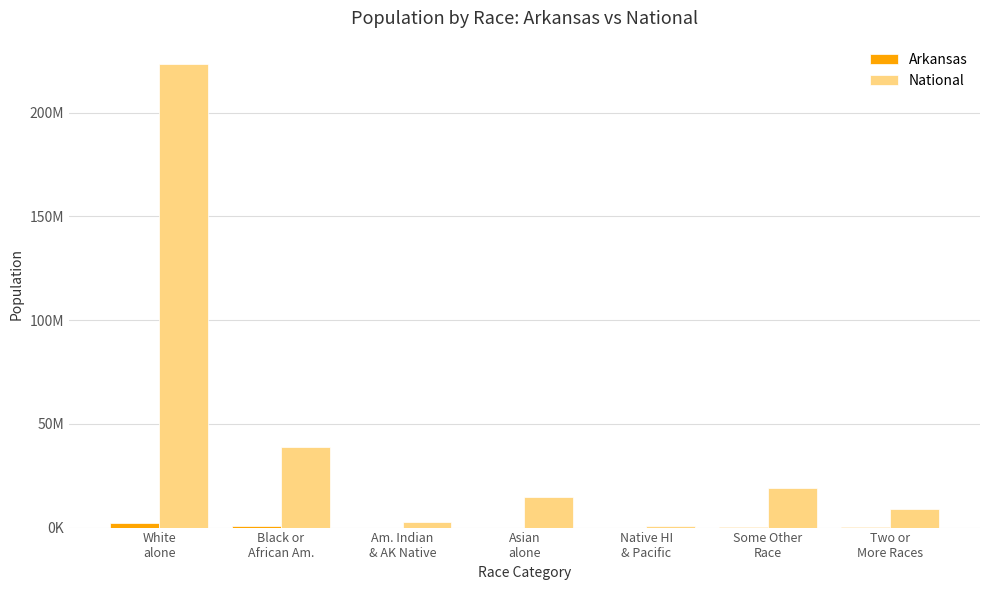

Are the bars grouped side by side (vs. stacked)?

Yes